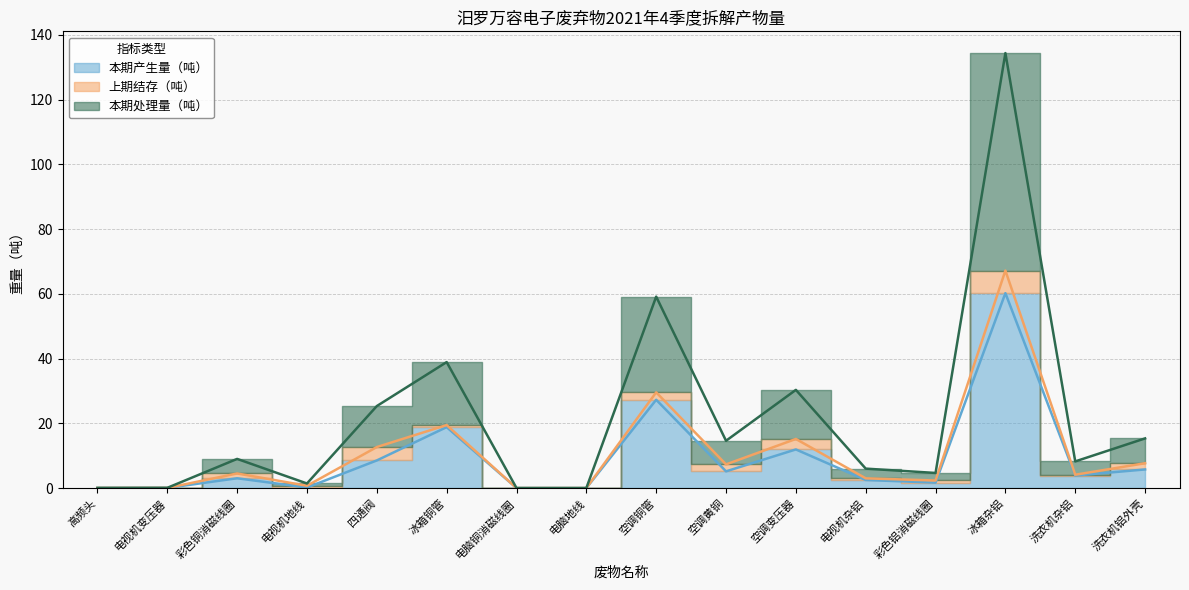

True or false: 本期产生量（吨） and 本期处理量（吨） cross at least once.

False